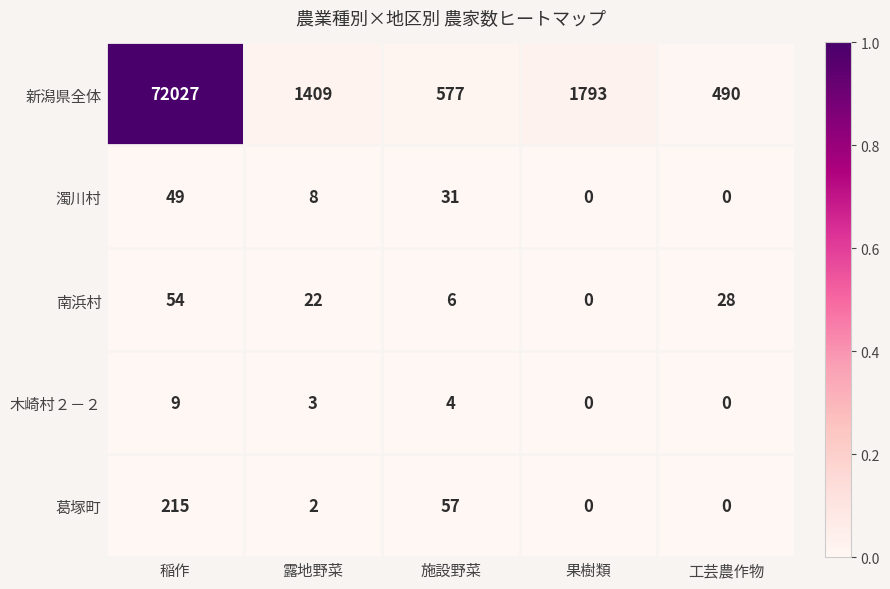

What is the total value across all series at 稲作?

72354